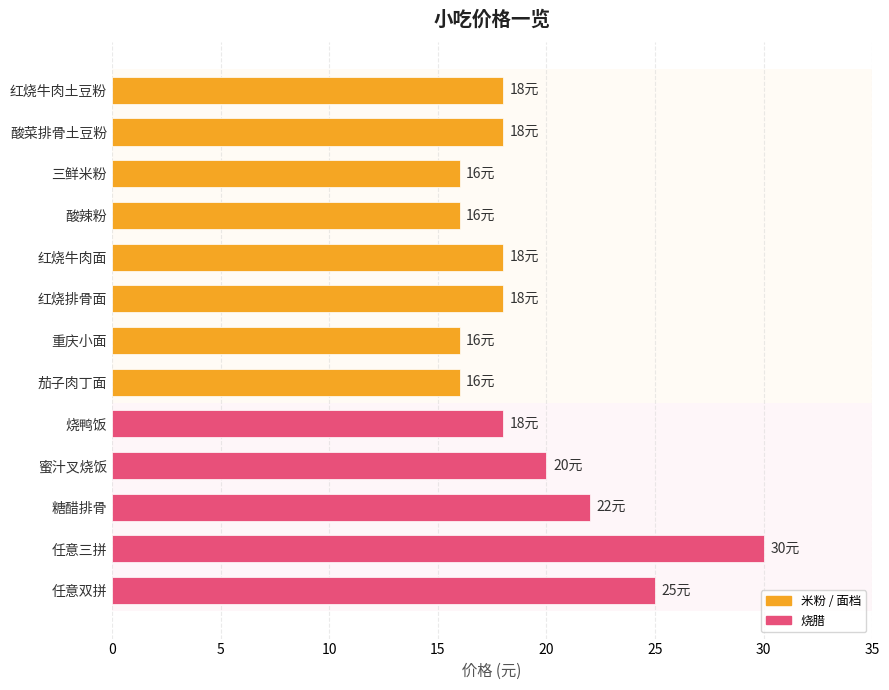

Reading bottom to top, what are all the values shown in this chart?

25	30	22	20	18	16	16	18	18	16	16	18	18